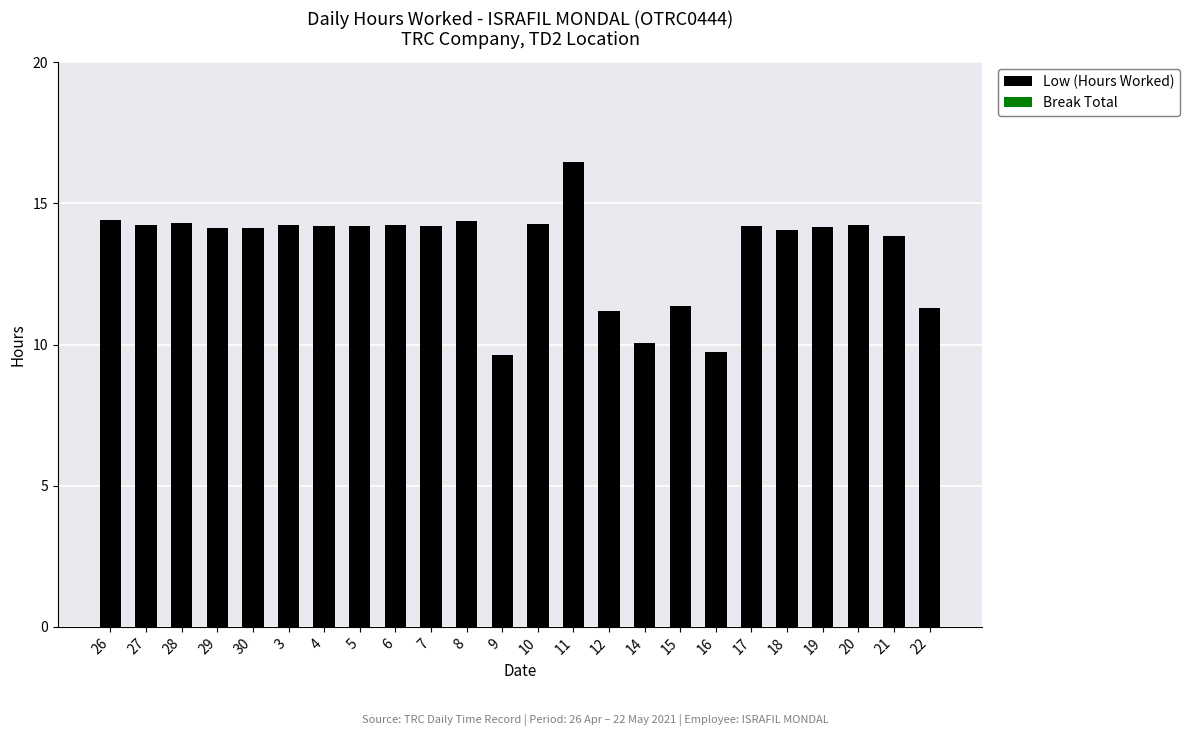

How many bars are there in total?

24